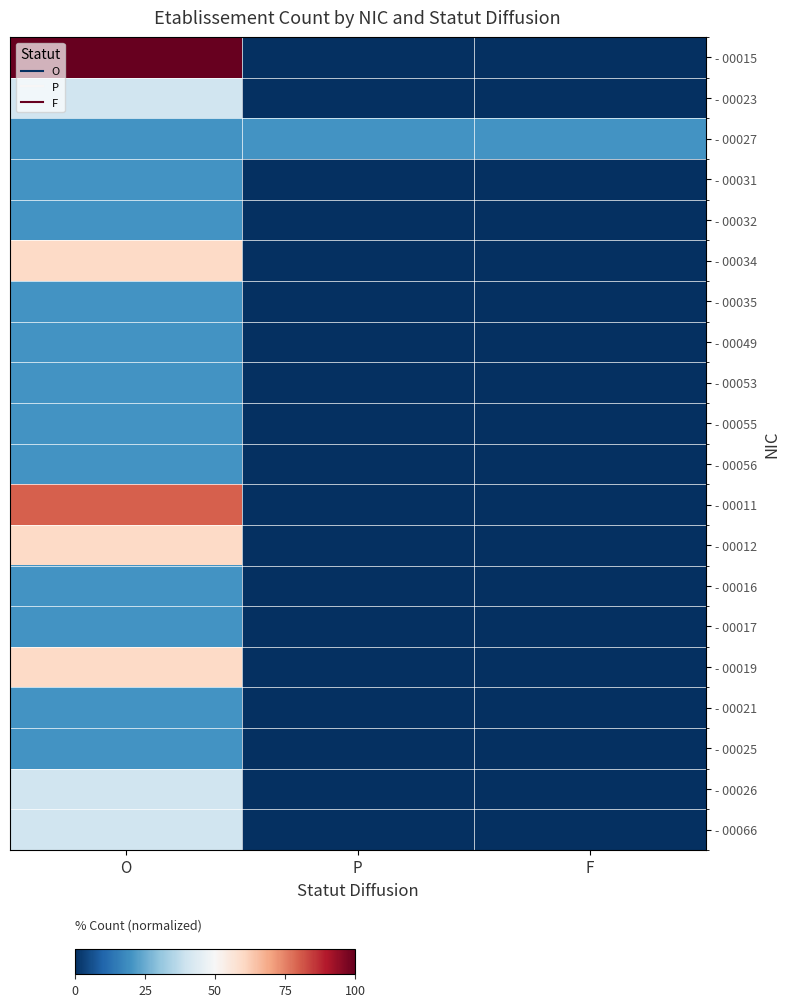

Which label corresponds to the smallest value in the chart?

P